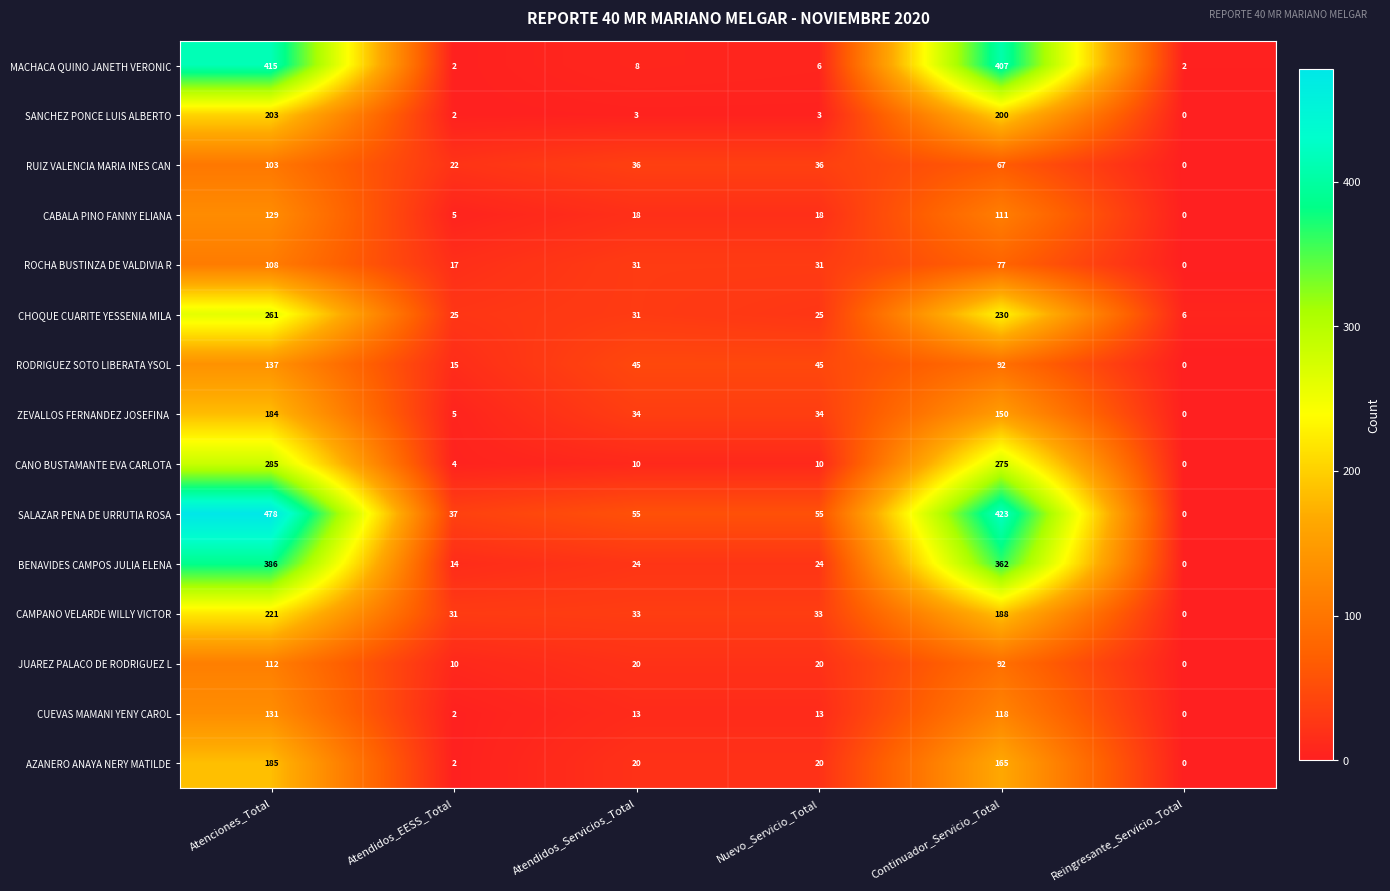

Which series has the widest spread of values?

SALAZAR PENA DE URRUTIA ROSA